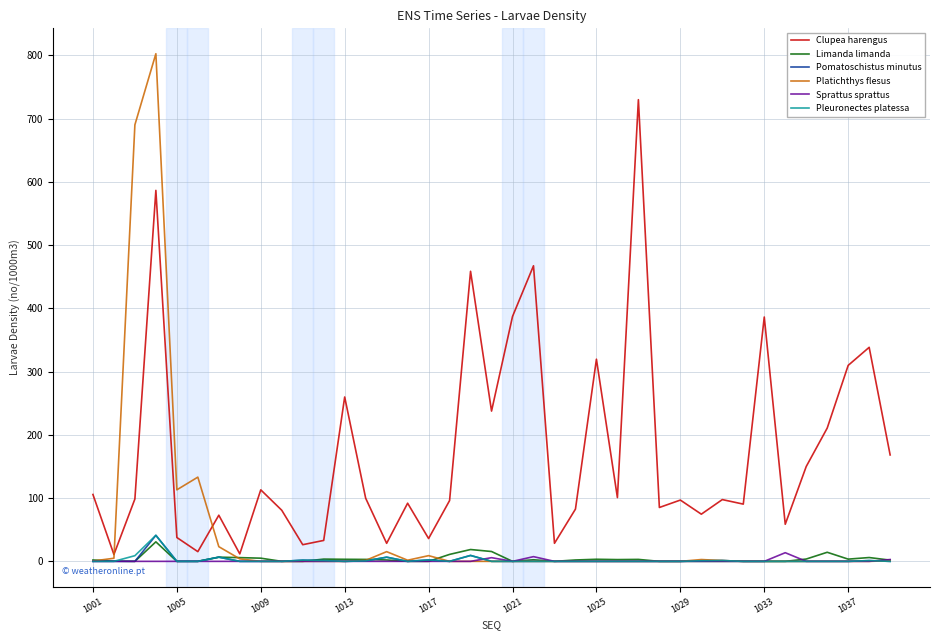

What is the greatest value displayed?

802.8